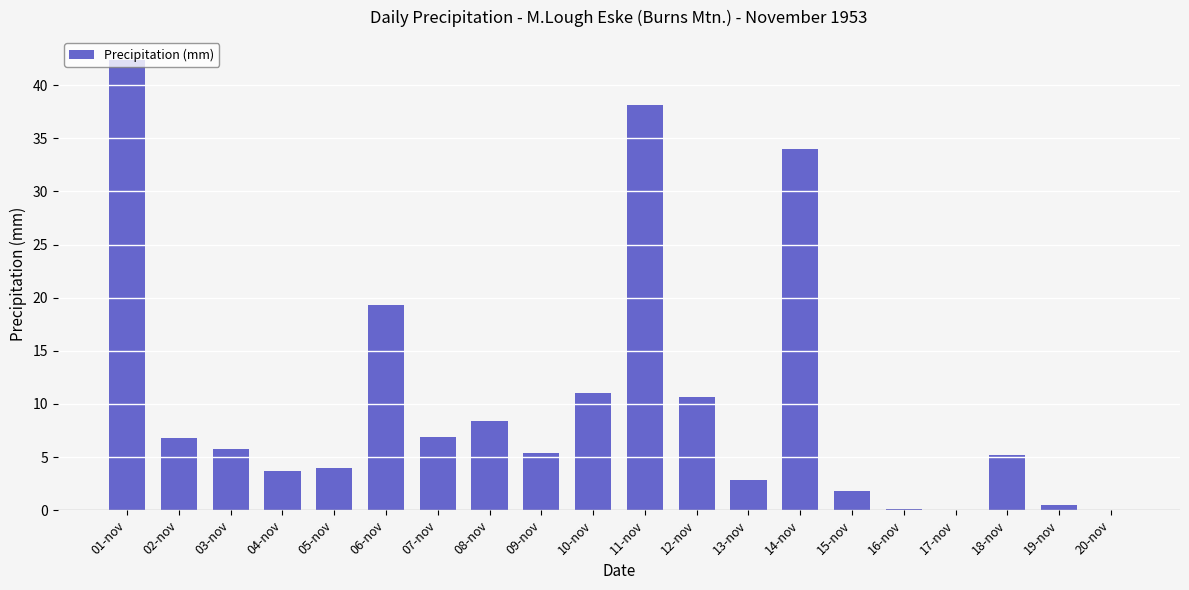

What is the change in value from 10-nov to 17-nov?

-11.0